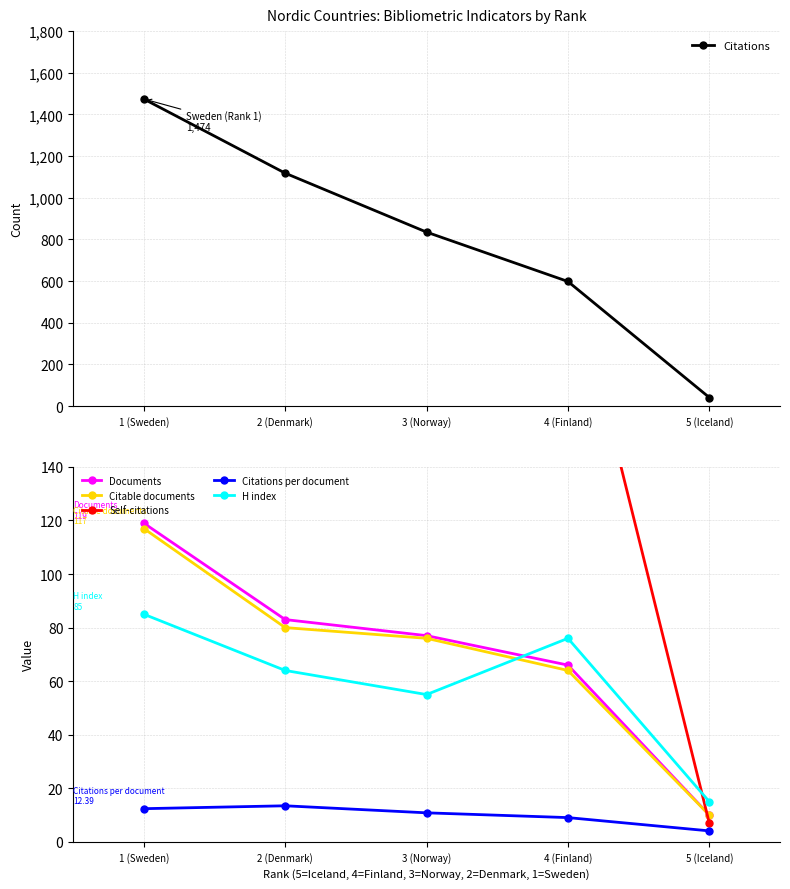

At which category does the chart reach its minimum across all series?

5 (Iceland)